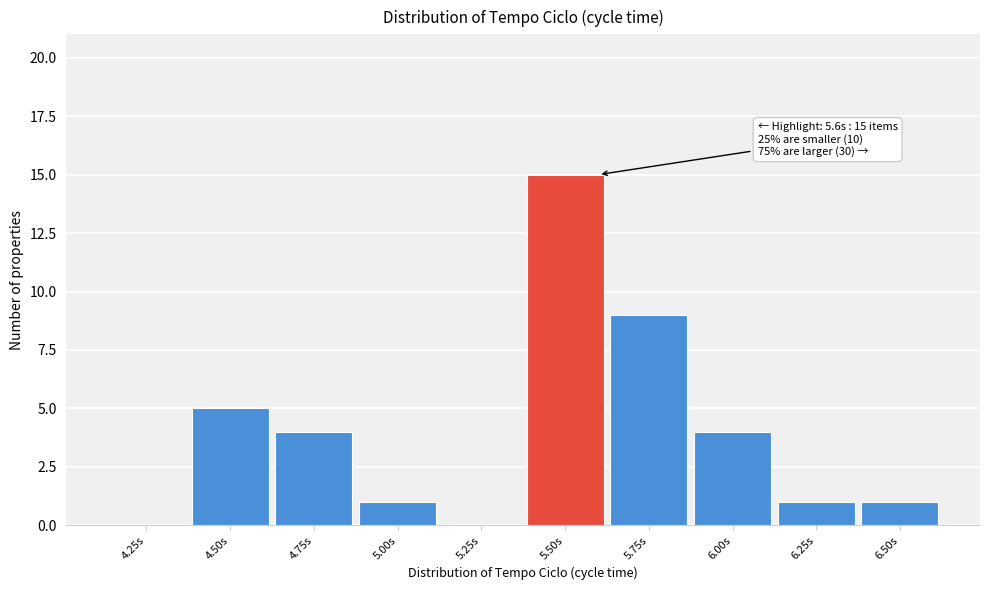

Reading left to right, extract all data points from this chart.

4.25s=0	4.50s=5	4.75s=4	5.00s=1	5.25s=0	5.50s=15	5.75s=9	6.00s=4	6.25s=1	6.50s=1